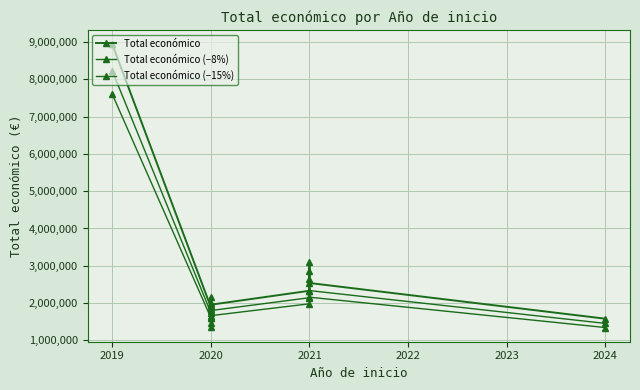

List the series in order of their overall mean, lowest first.

Total económico (−15%), Total económico (−8%), Total económico